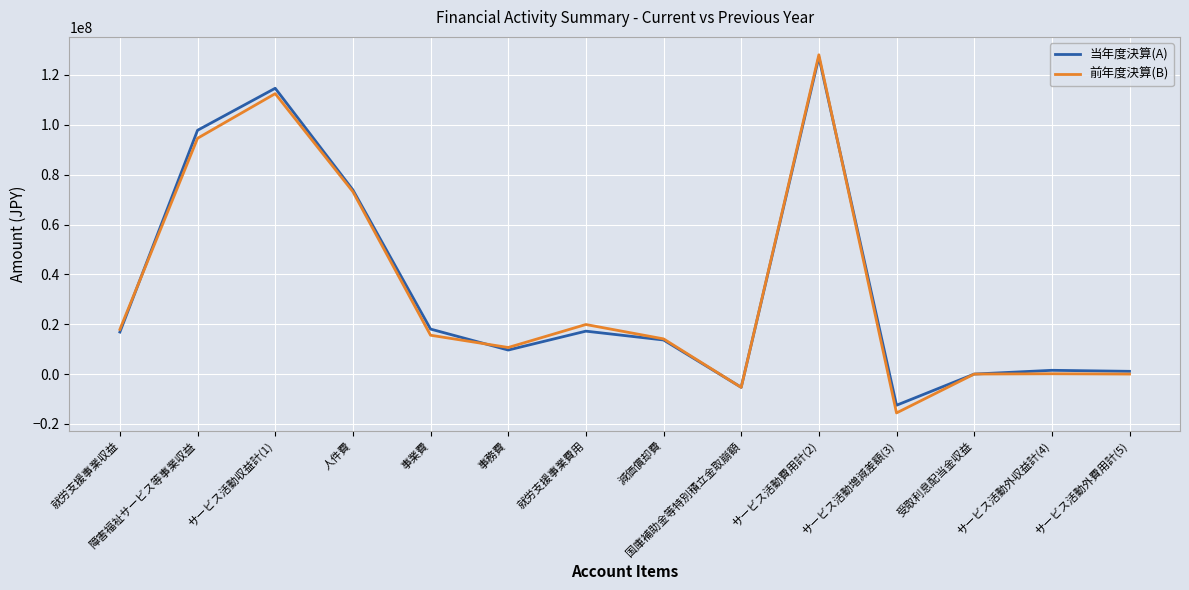

True or false: 前年度決算(B) has a value of 123041 at サービス活動外収益計(4).

True